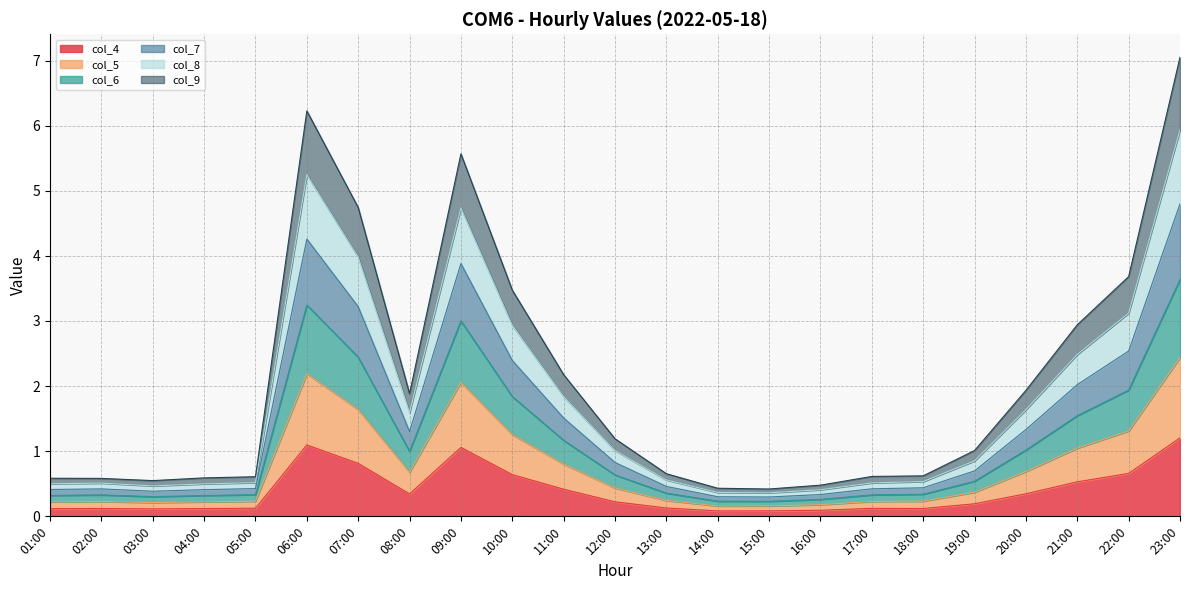

What is the label of the 16th point from the right?

08:00